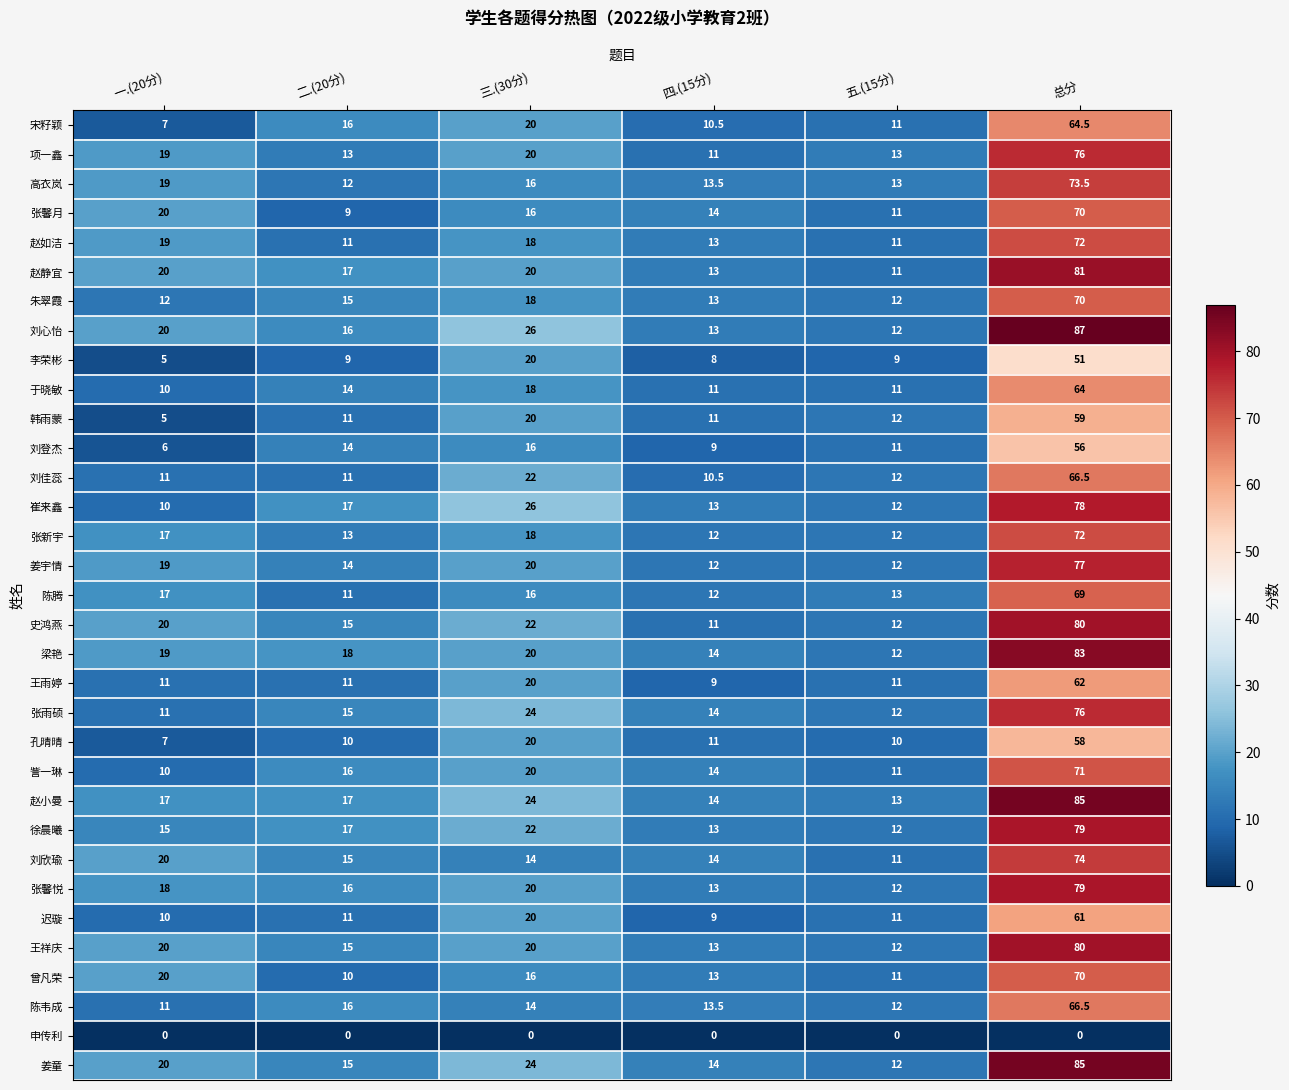

What is the average value of the 陈韦成 series?

22.2